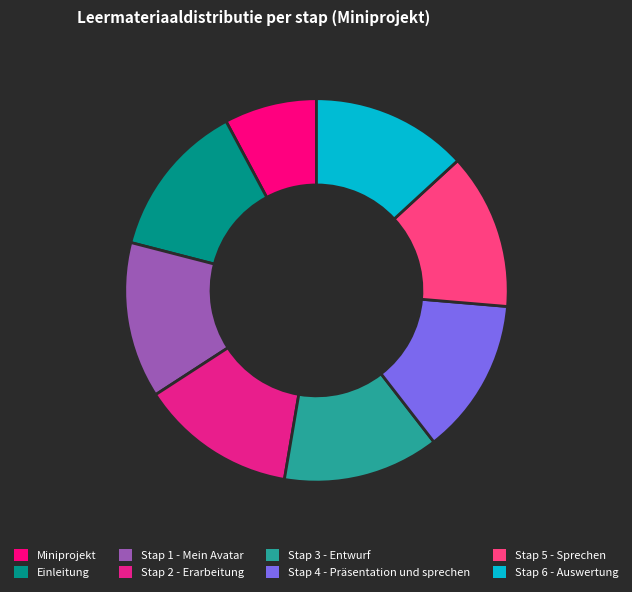

Which category has the biggest portion of the pie?

Stap 6 - Auswertung